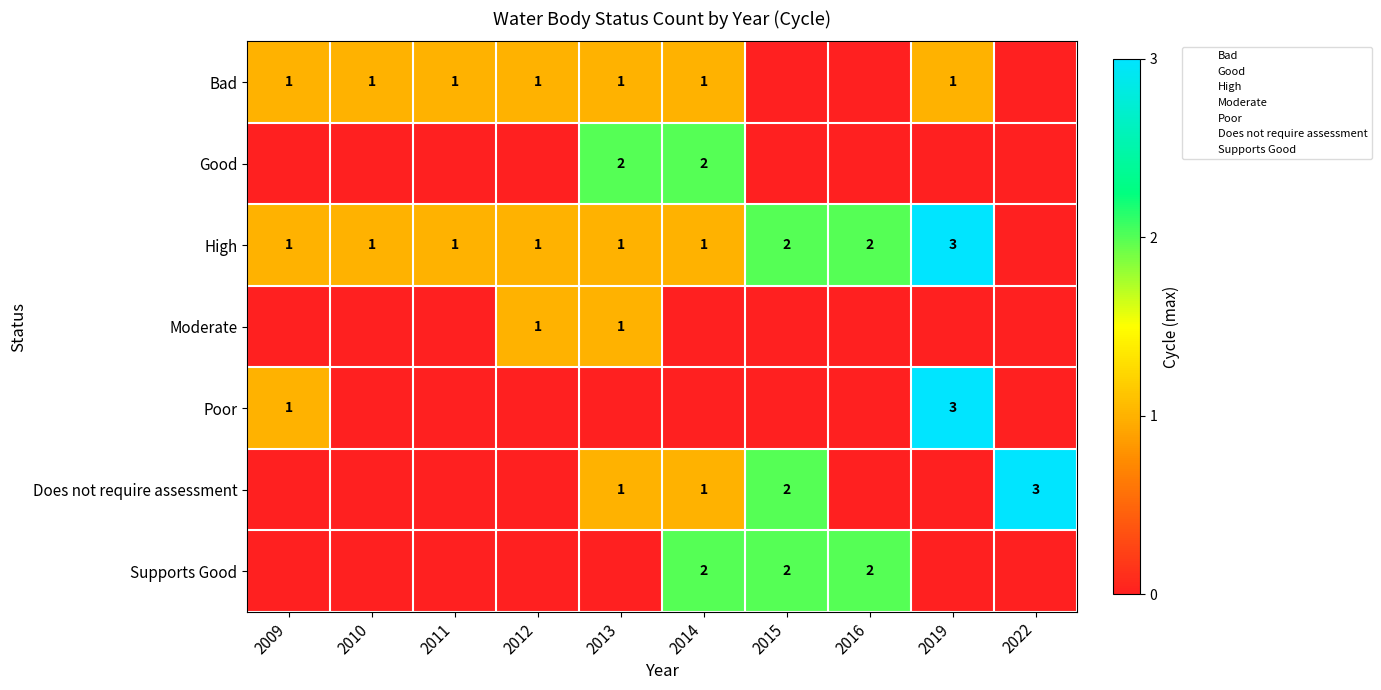

True or false: Does not require assessment has a value of 2 at 2011.

False